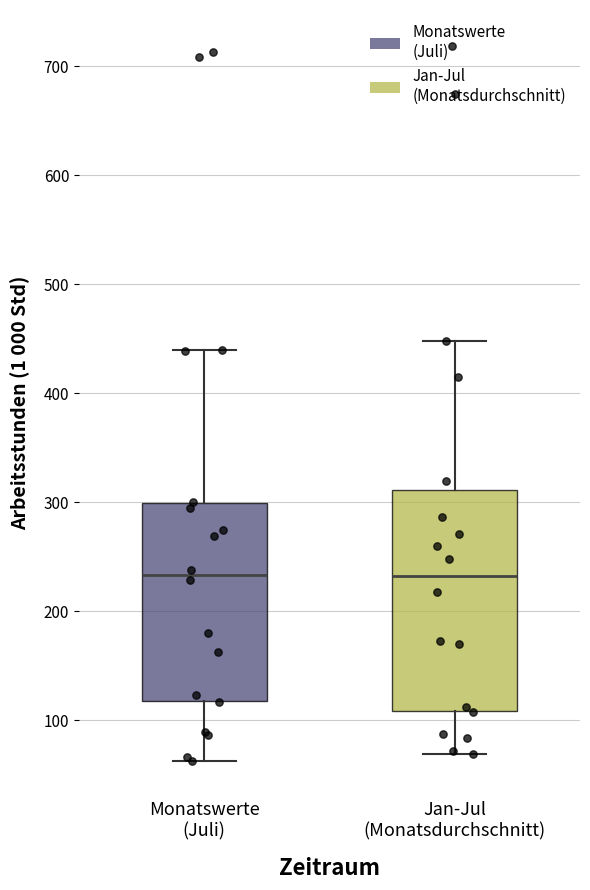

Comparing the boxes themselves (not the whiskers), which one is the tallest?

Jan-Jul (Monatsdurchschnitt)